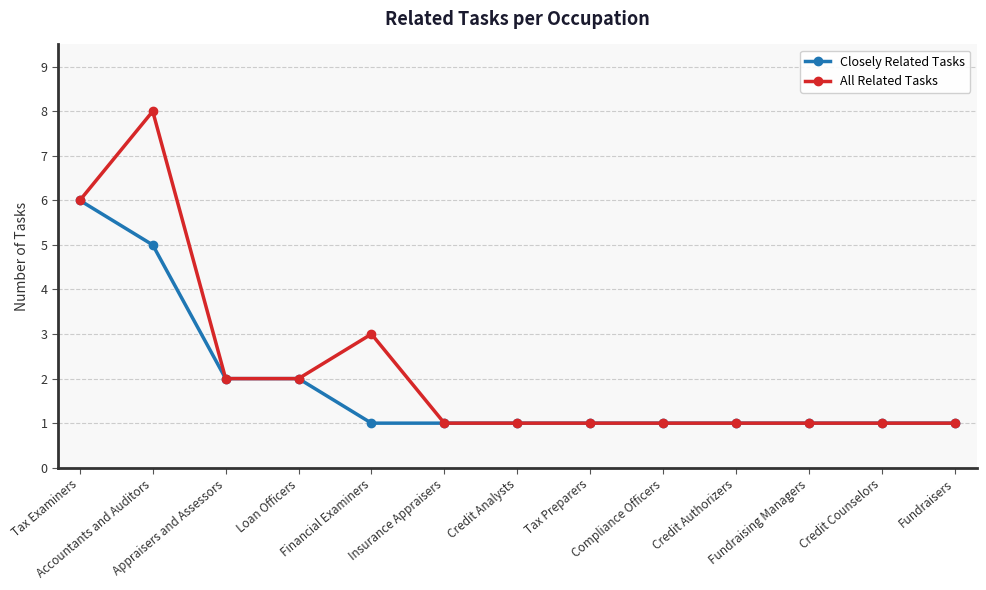

How many data points does each series have?

13